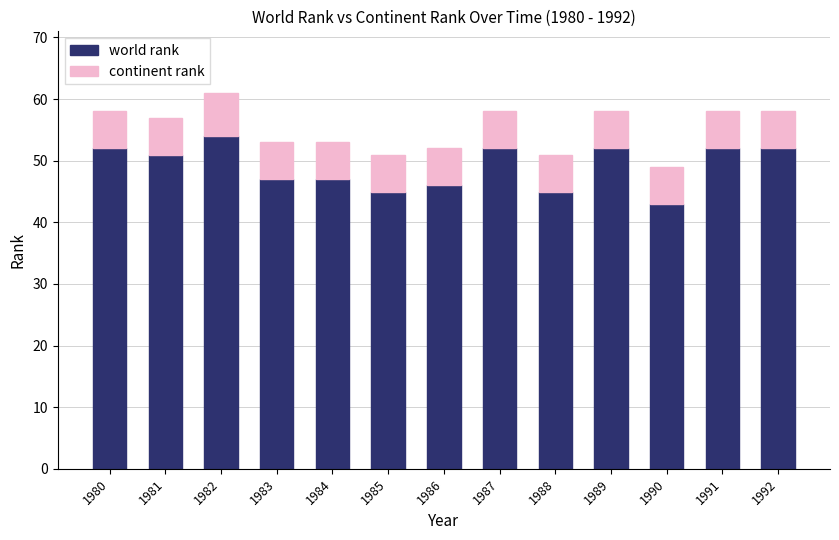

What is the average value of the world rank series?

49